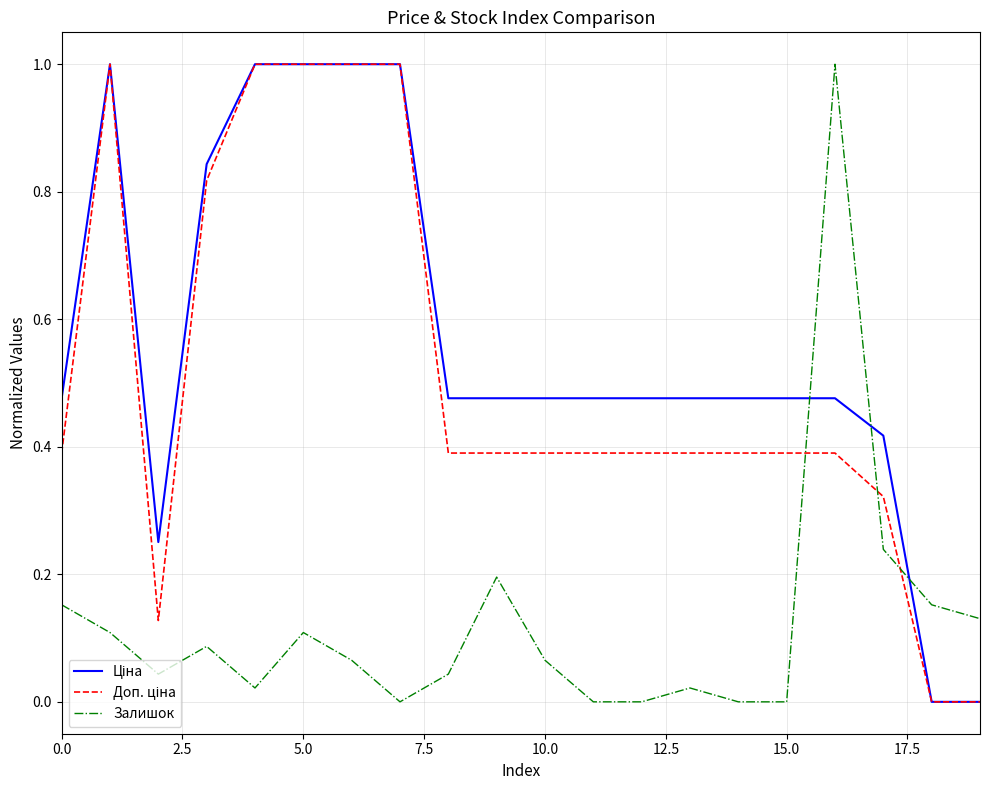

What is the sum of all Залишок values?

2.4